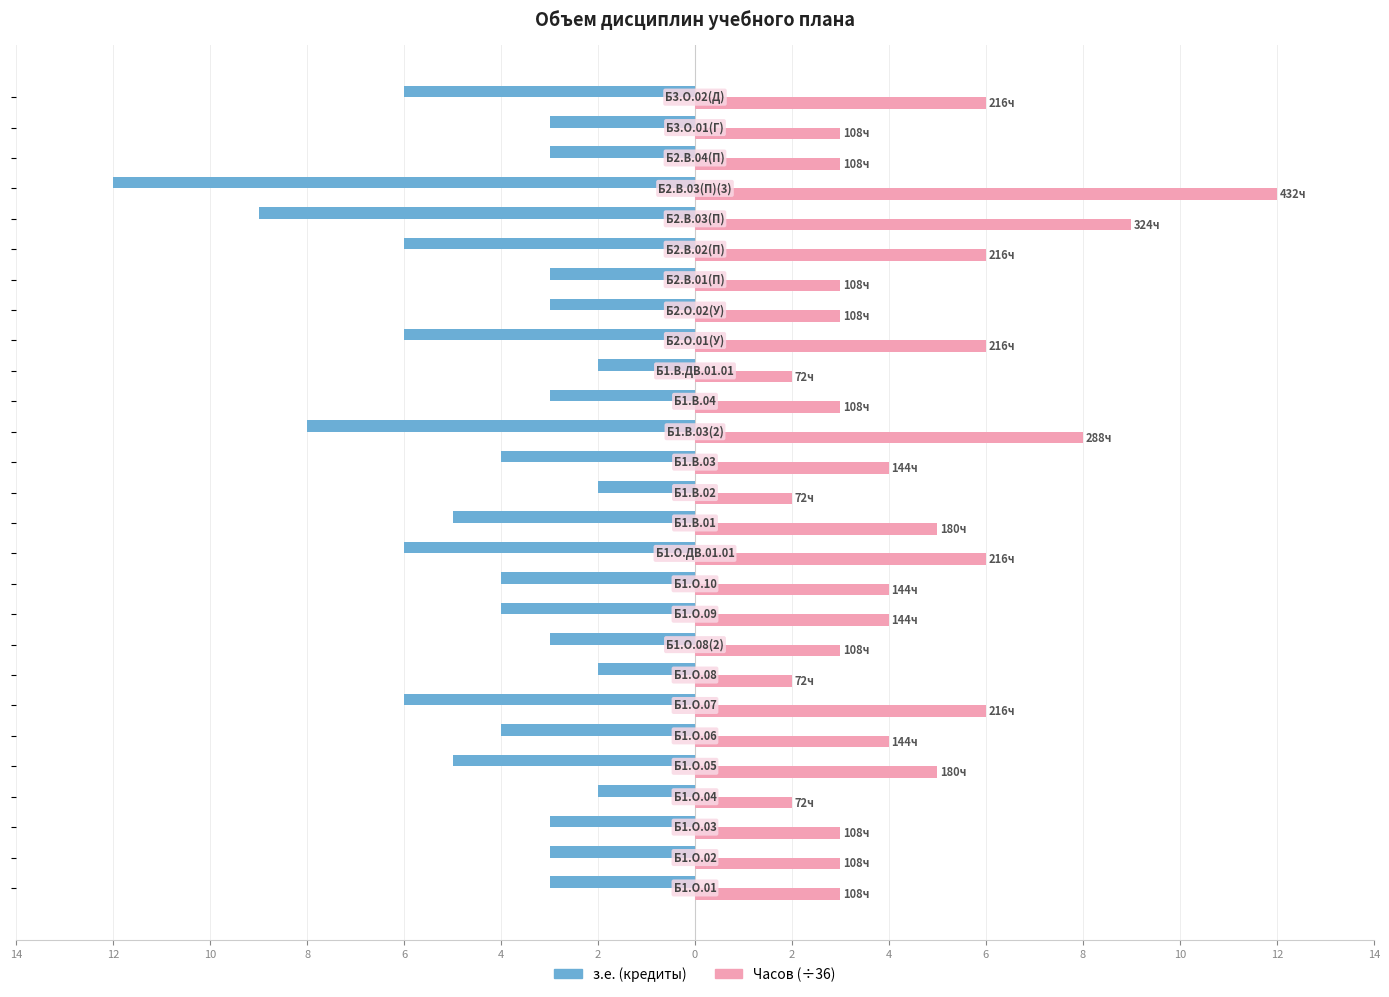

Reading right to left, what are all the values shown in this chart?

з.е. (кредиты): -6	-3	-3	-12	-9	-6	-3	-3	-6	-2	-3	-8	-4	-2	-5	-6	-4	-4	-3	-2	-6	-4	-5	-2	-3	-3	-3
Часов (÷36): 6	3	3	12	9	6	3	3	6	2	3	8	4	2	5	6	4	4	3	2	6	4	5	2	3	3	3